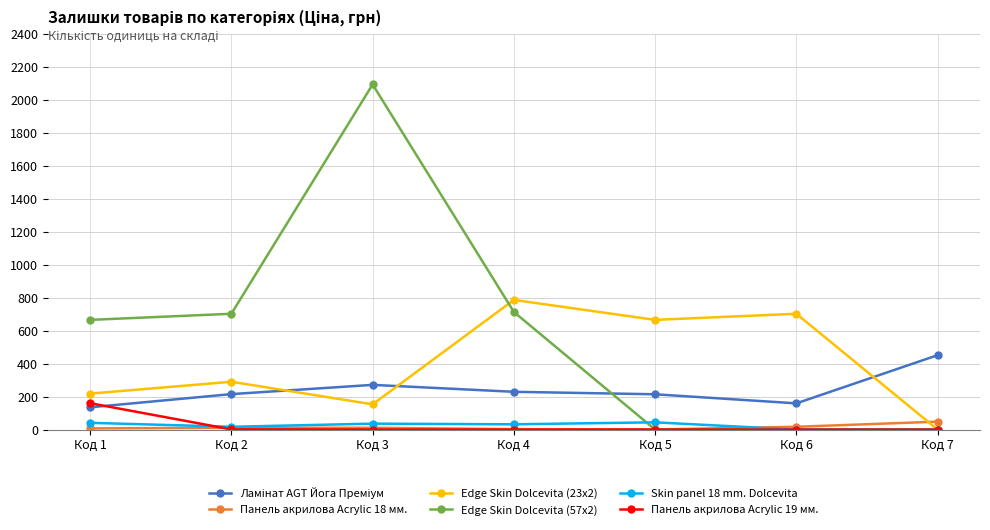

Between Код 1 and Код 7, which series saw the biggest shift?

Edge Skin Dolcevita (57x2)